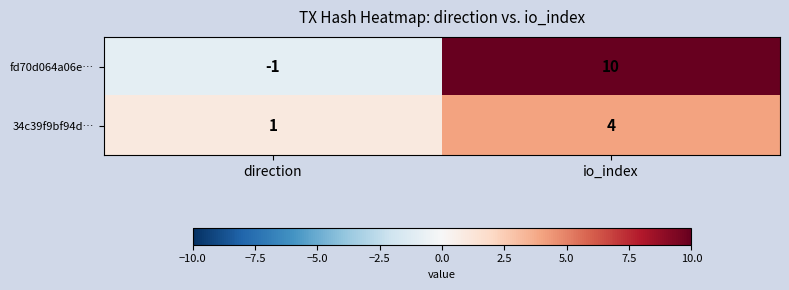

List the series in order of their peak value, highest first.

fd70d064a06e…, 34c39f9bf94d…